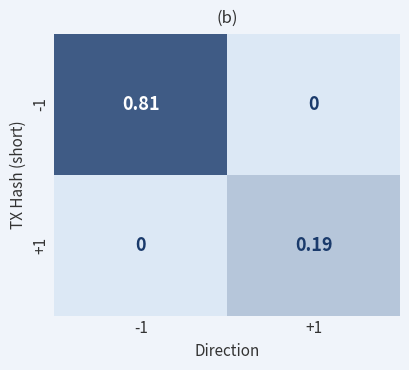

Is the value of +1 at +1 greater than the value of -1 at +1?

Yes